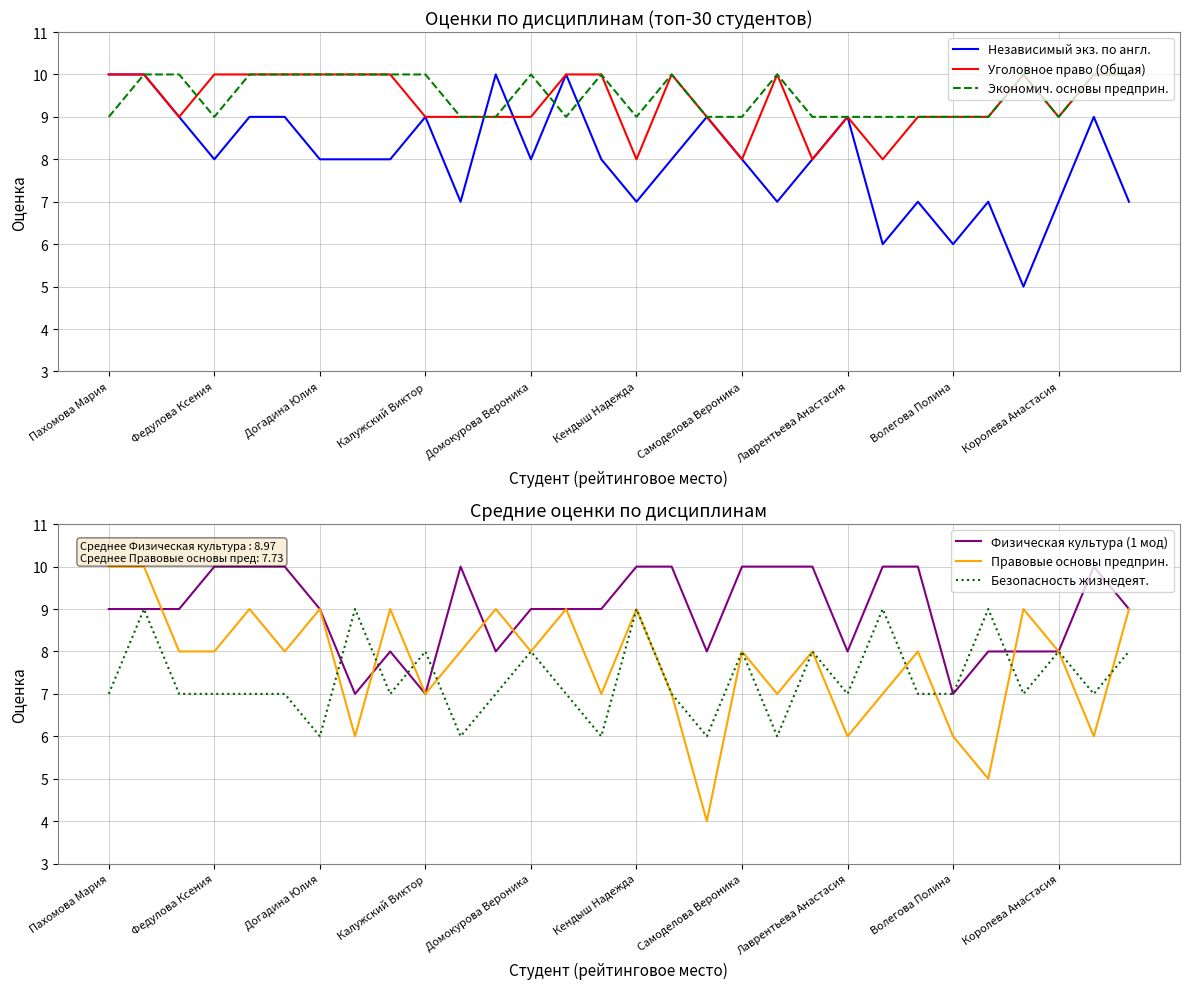

Read the Уголовное право (Общая) value at Королева Анастасия.

9